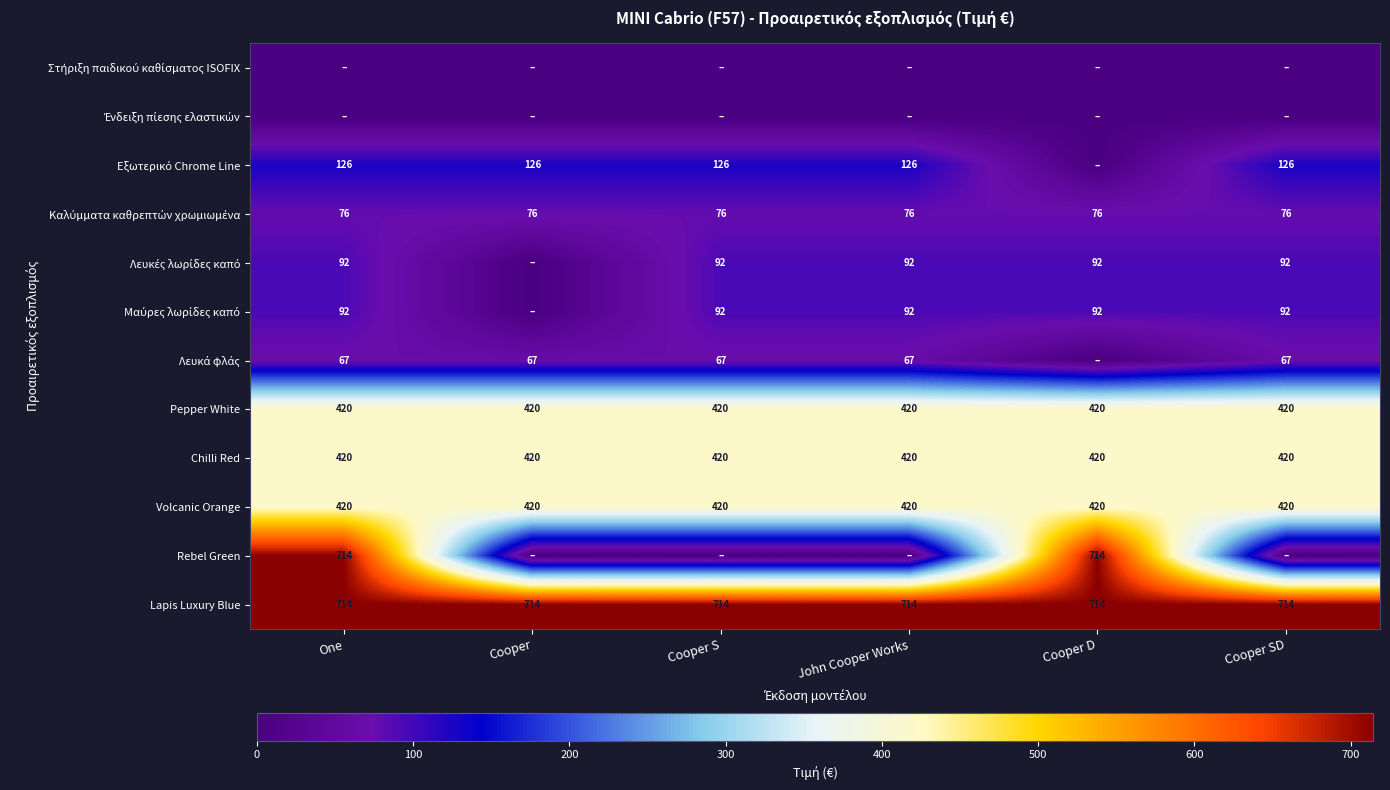

What is the average value of the Volcanic Orange series?

420